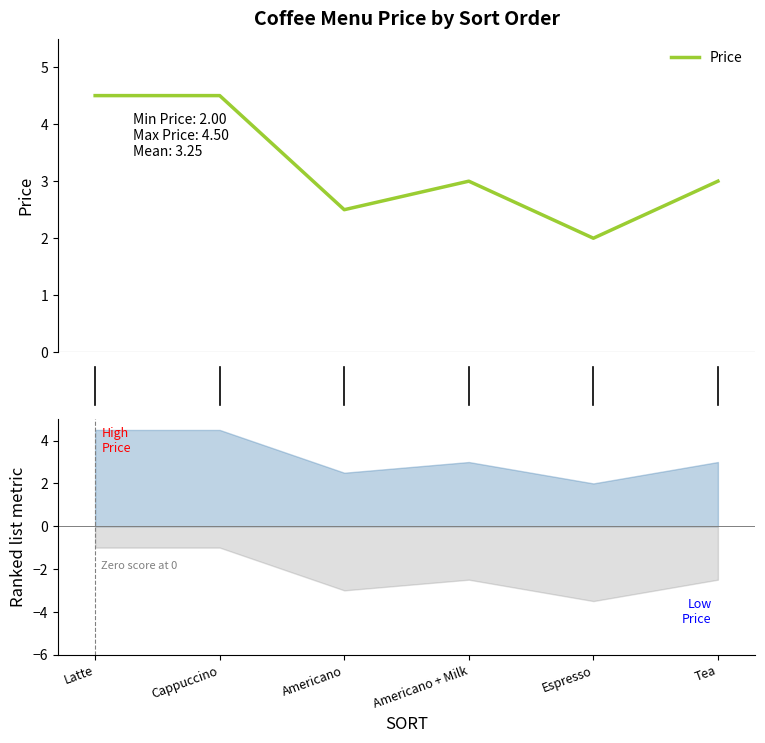

List the labels in order of value, largest first.

Latte, Cappuccino, Americano + Milk, Tea, Americano, Espresso